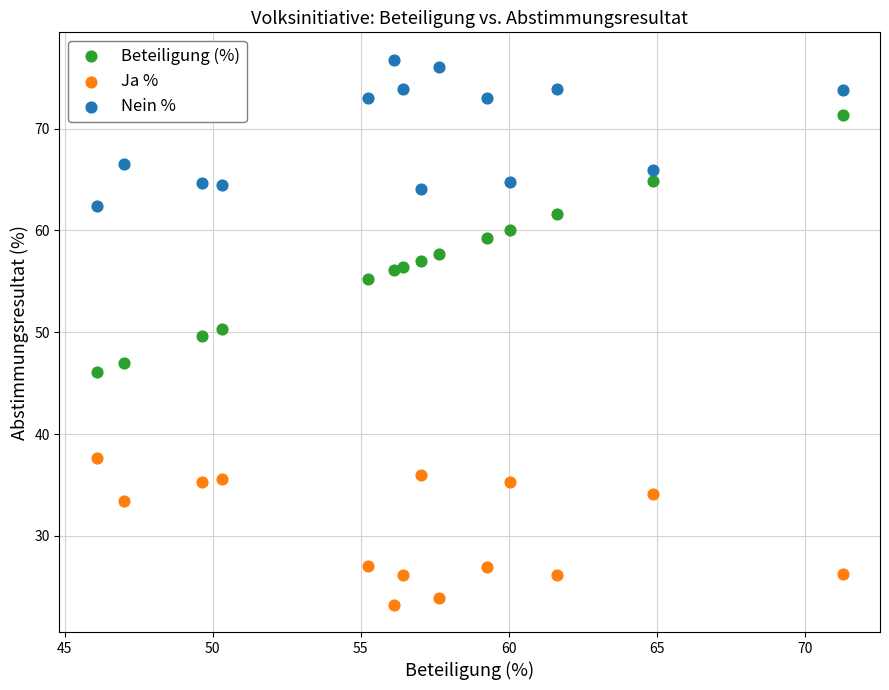

Across all data points, what is the range of X values (max minus min)?

25.2